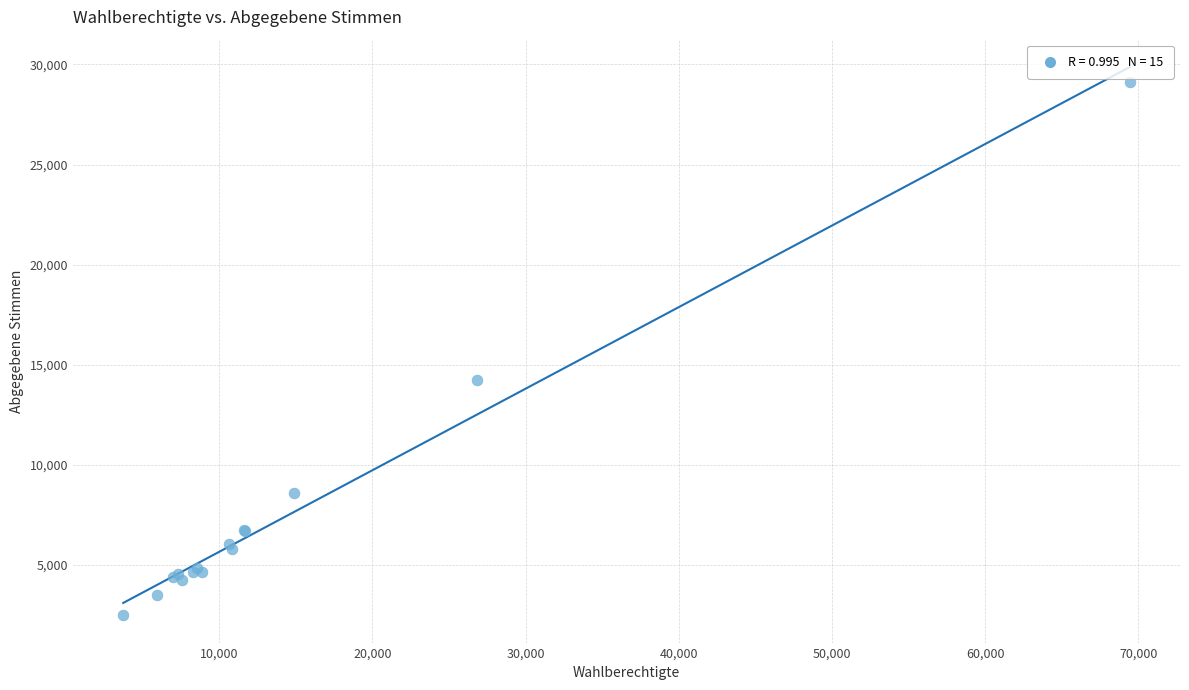

What Y value in the scatter plot is closest to 15807?

14249